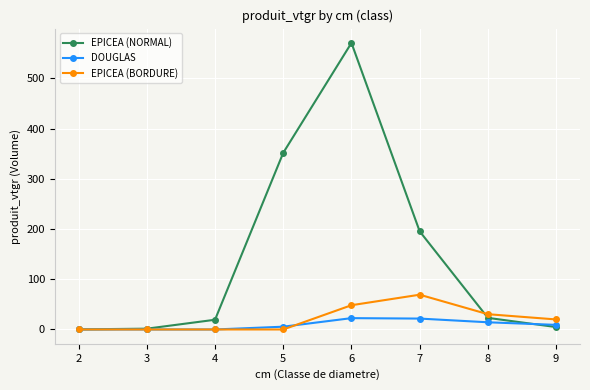

What is the sum of all EPICEA (NORMAL) values?

1167.2